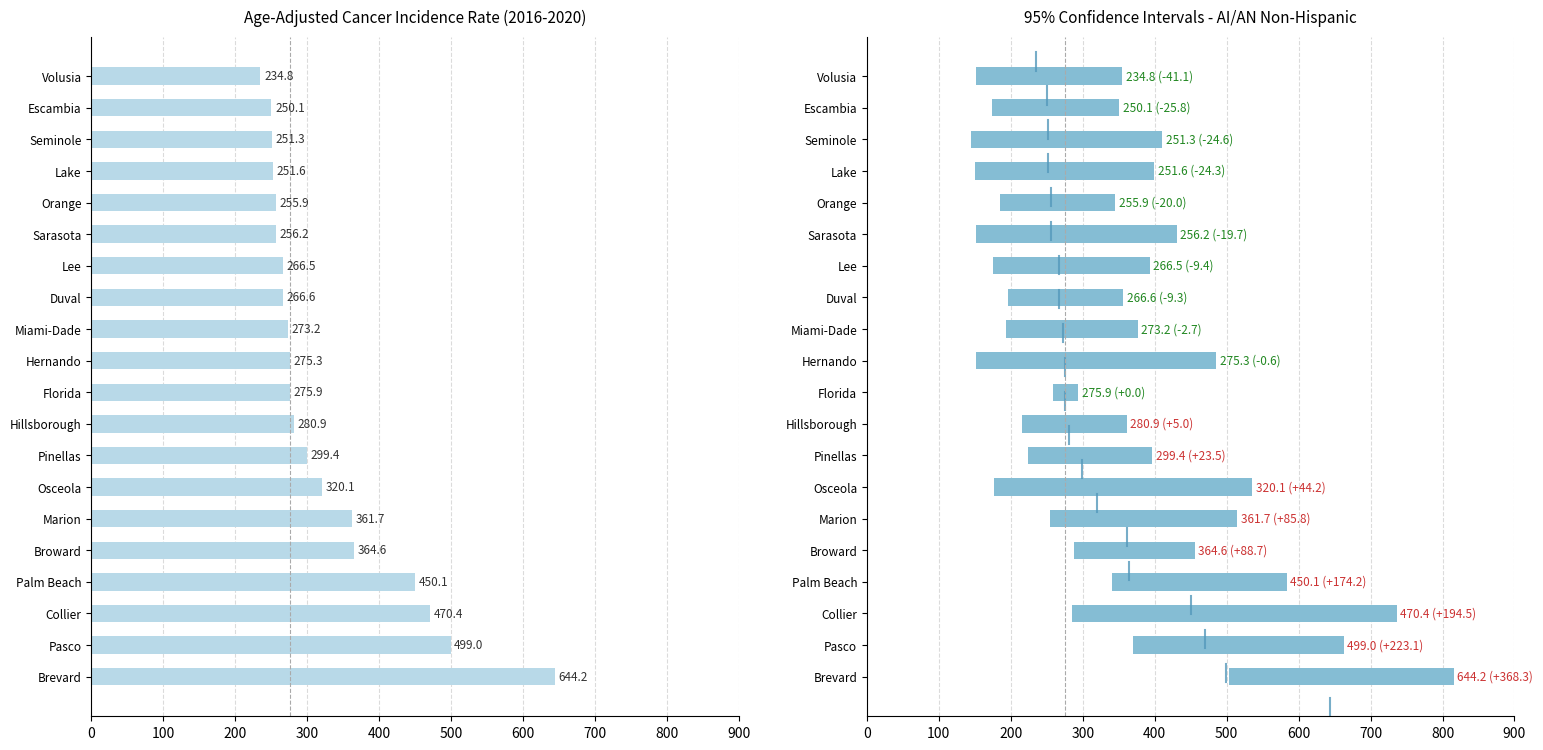

What is the difference between the maximum and second lowest values?

394.1